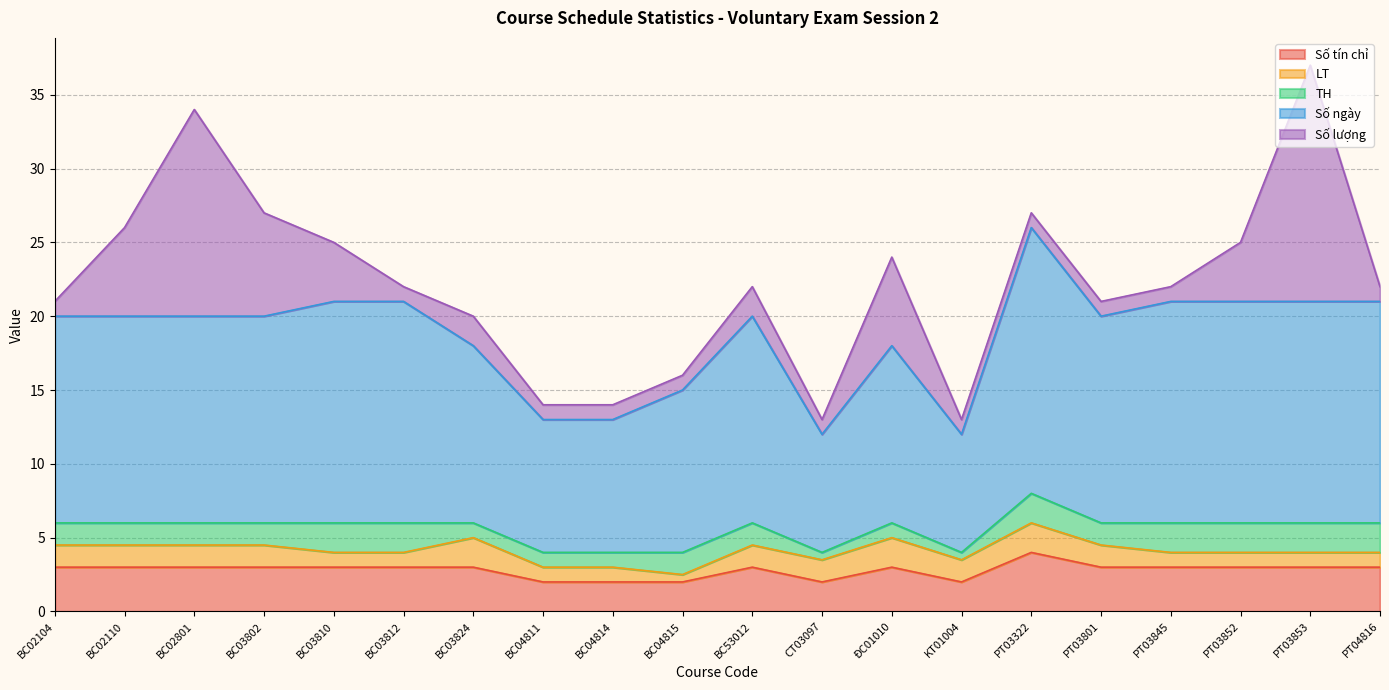

At which label is Số tín chỉ closest to 3?

BC02104